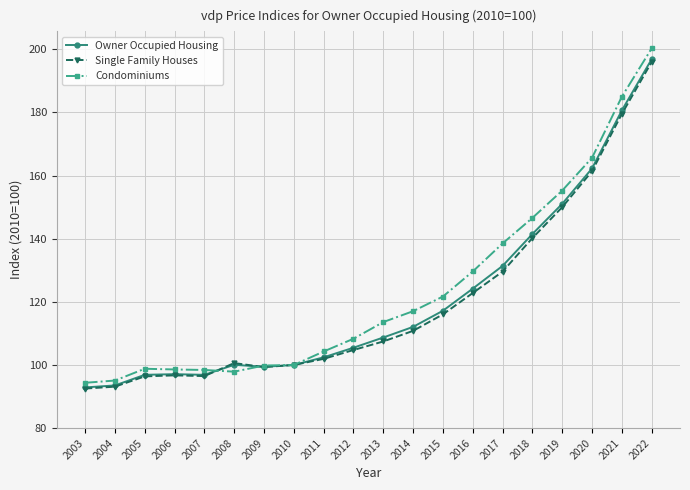

The Owner Occupied Housing series shows 269.7 at 2019. True or false?

False